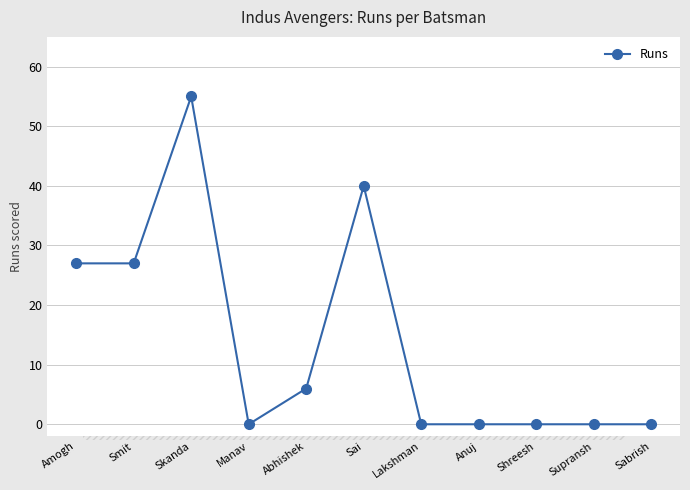

At which label is the value closest to 27?

Amogh